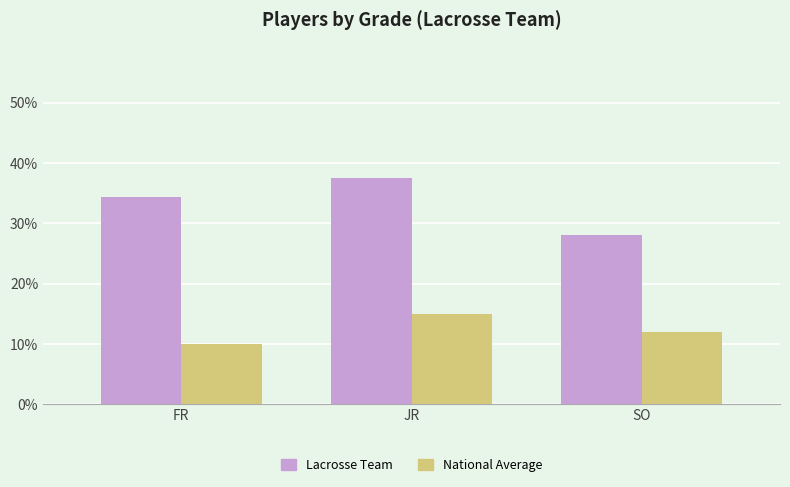

How many distinct data groups are displayed?

2